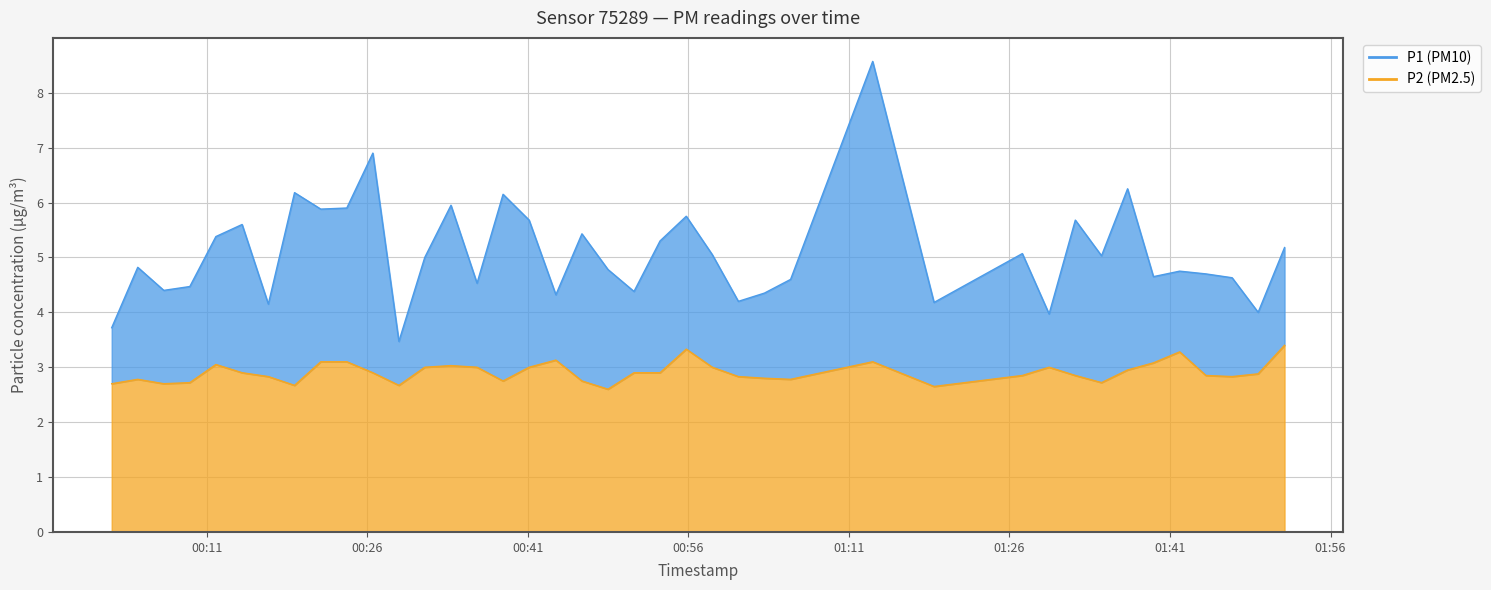

How many categories are shown in the chart?

40